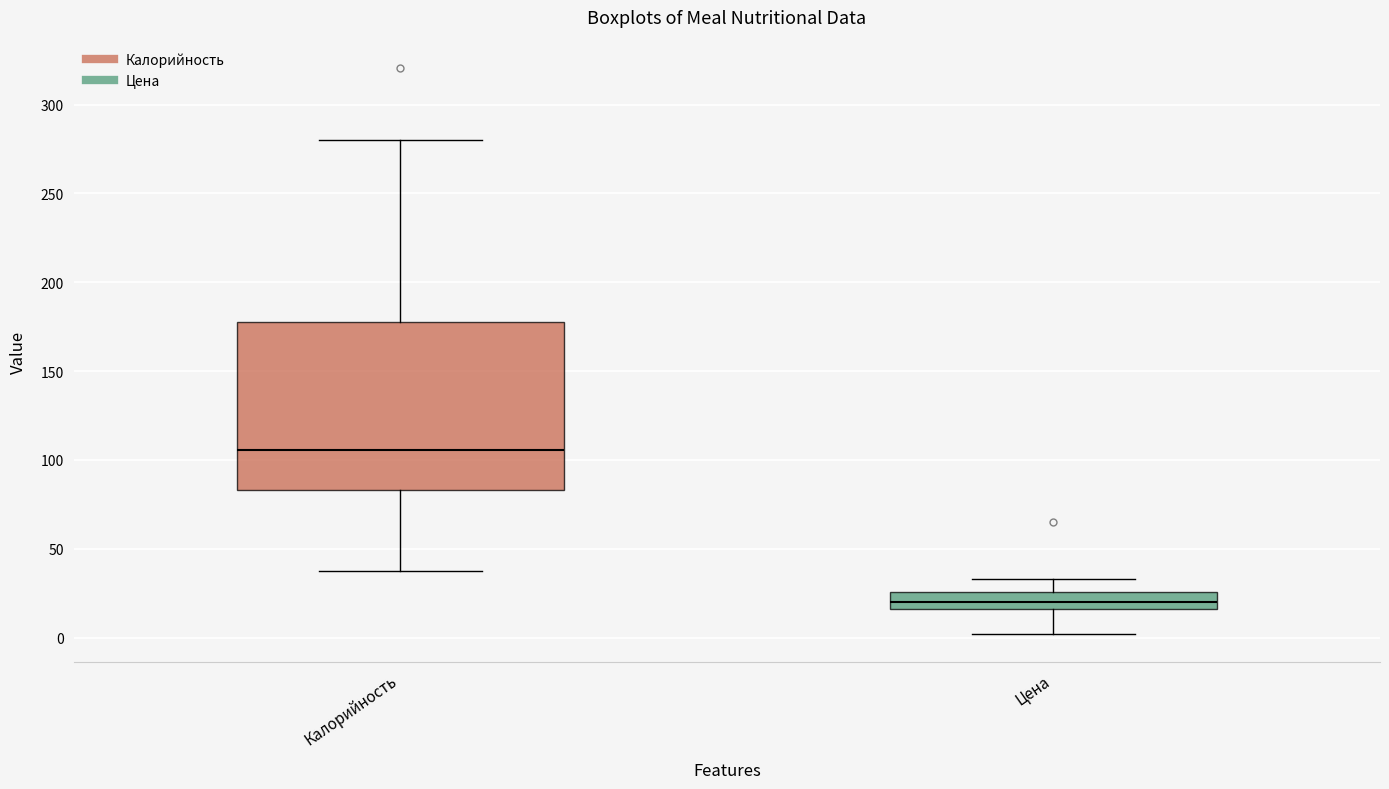

Reading left to right, read every box against the y-axis: the position of its median line, the range the box covers, and the ends of its whiskers. The values are not printed on the chart, so give them approximately, as read against the axis.

Калорийность: median 105, box 85 to 175, whiskers 40 to 280
Цена: median 20, box 15 to 25, whiskers 0 to 35